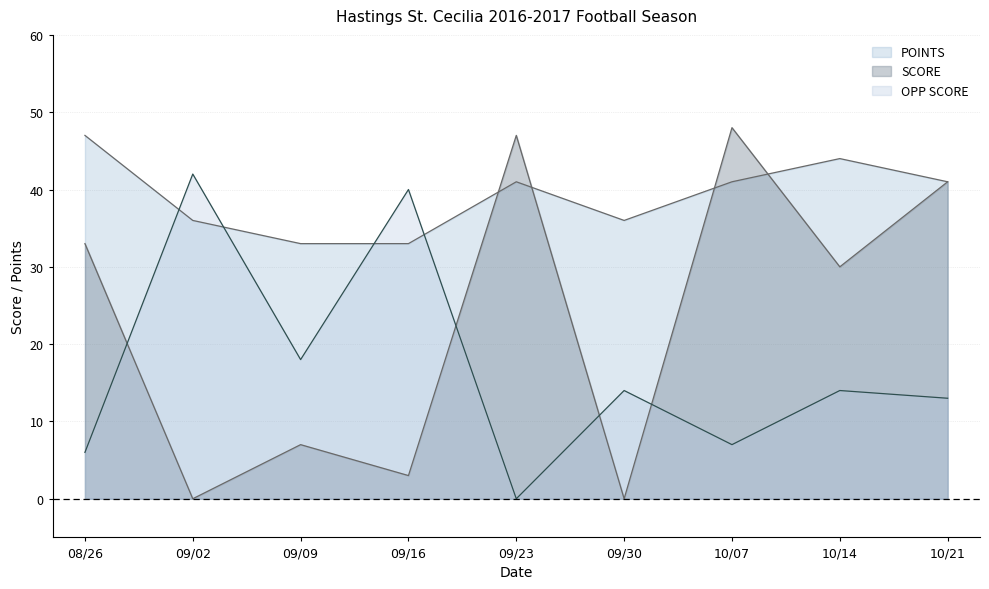

At which label does SCORE first exceed 30?

08/26